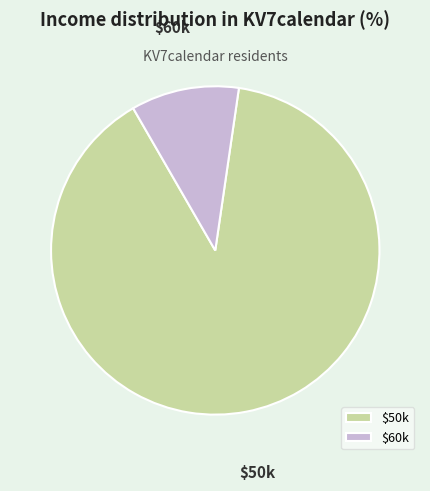

Rank the categories by value from lowest to highest.

$60k, $50k